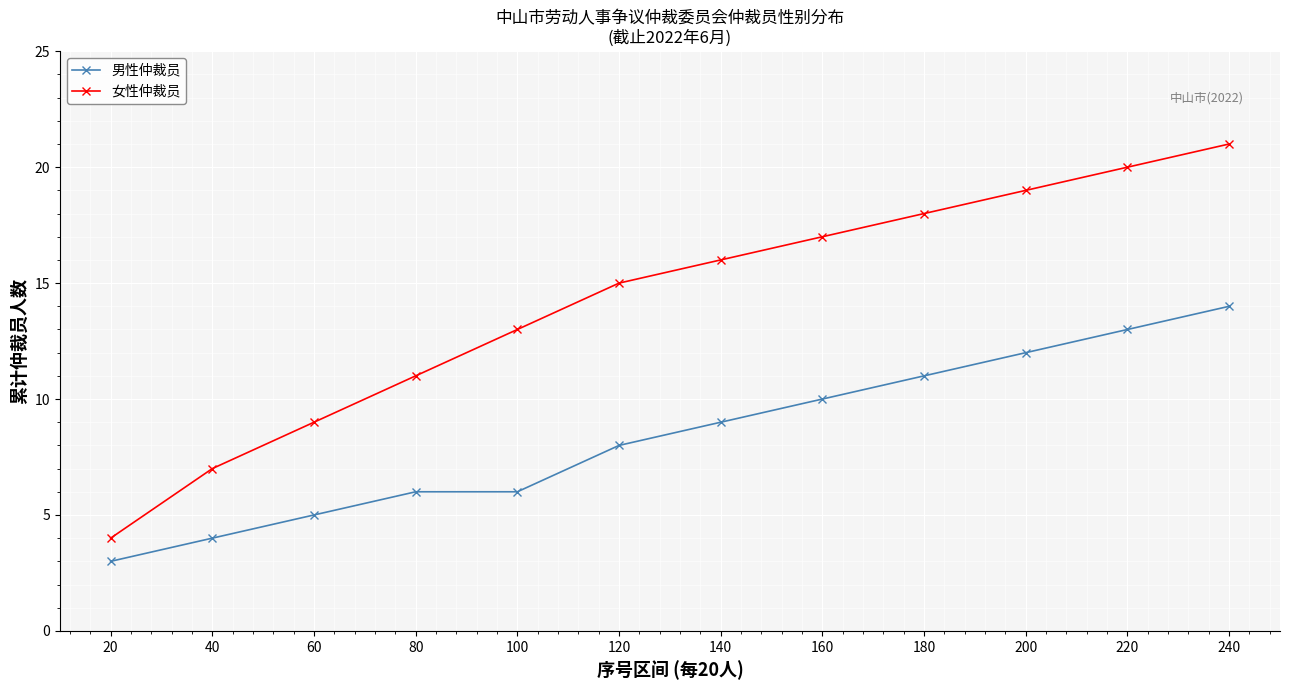

How many lines are shown in the chart?

2